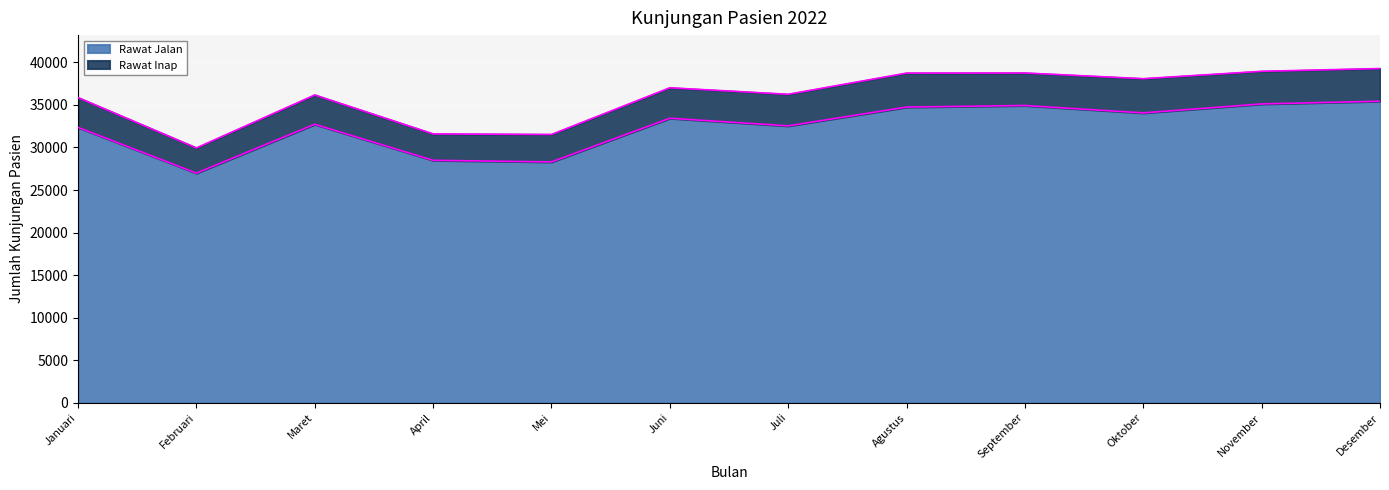

What is the approximate value at November, to the nearest 100?

35100